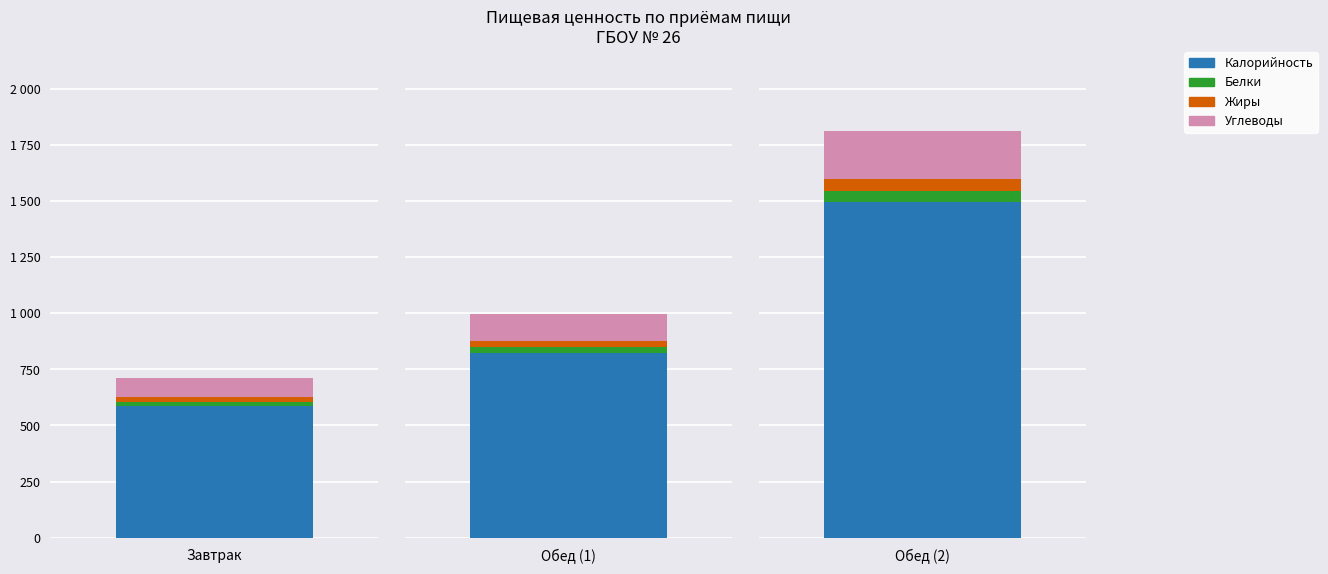

The value of Углеводы at 1 is 193.4. True or false?

False